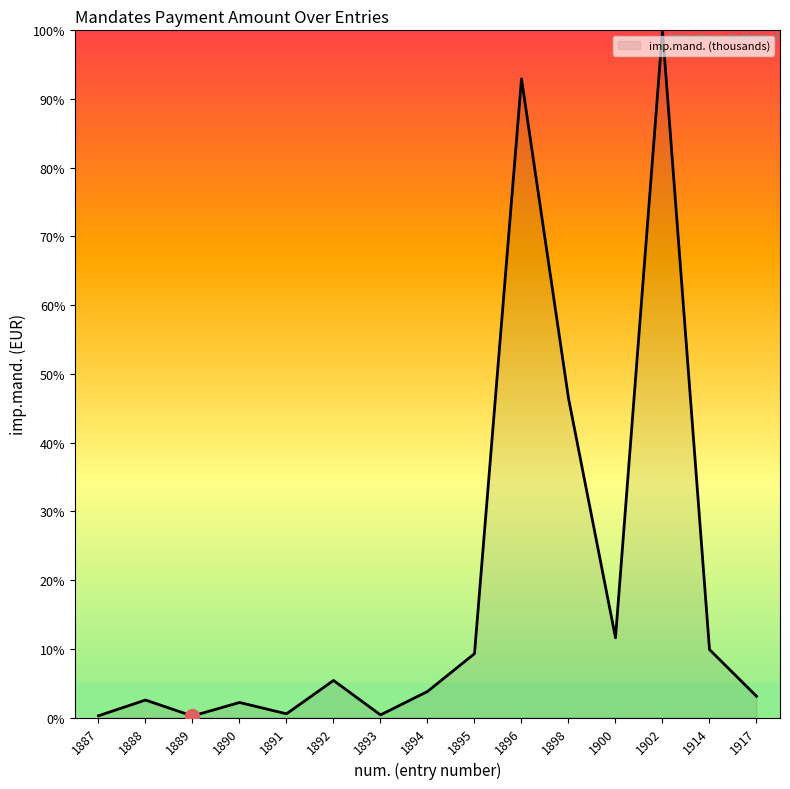

True or false: the data shows 2.2 at 1890.

True